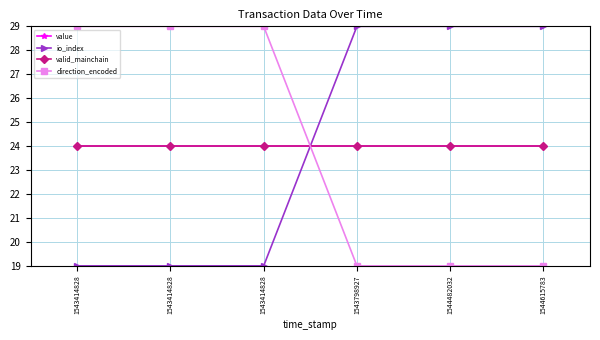

What is the approximate value of value at 1543414828?

24